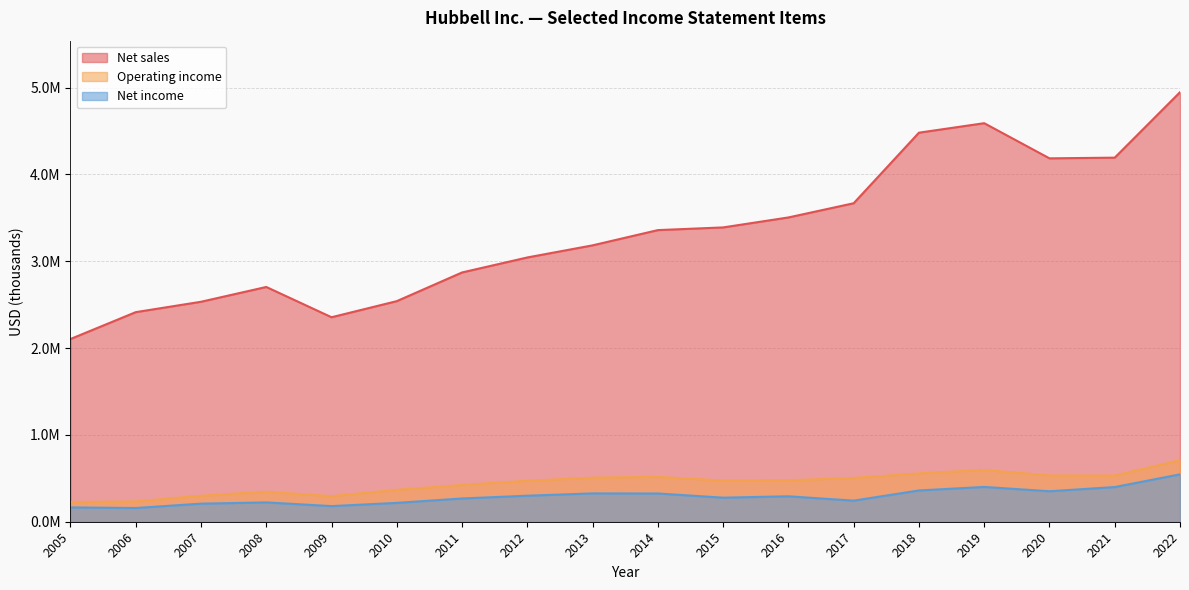

True or false: Net income and Operating income intersect in this chart.

False